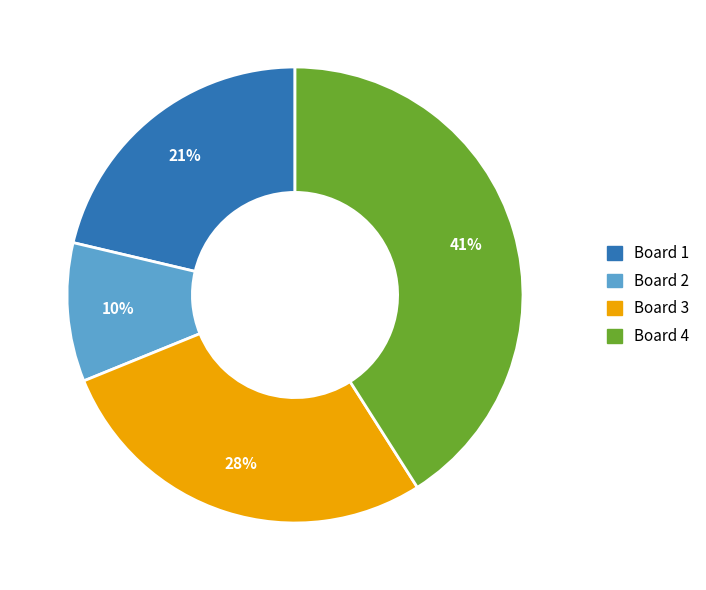

What is the smallest slice in the pie chart?

Board 2